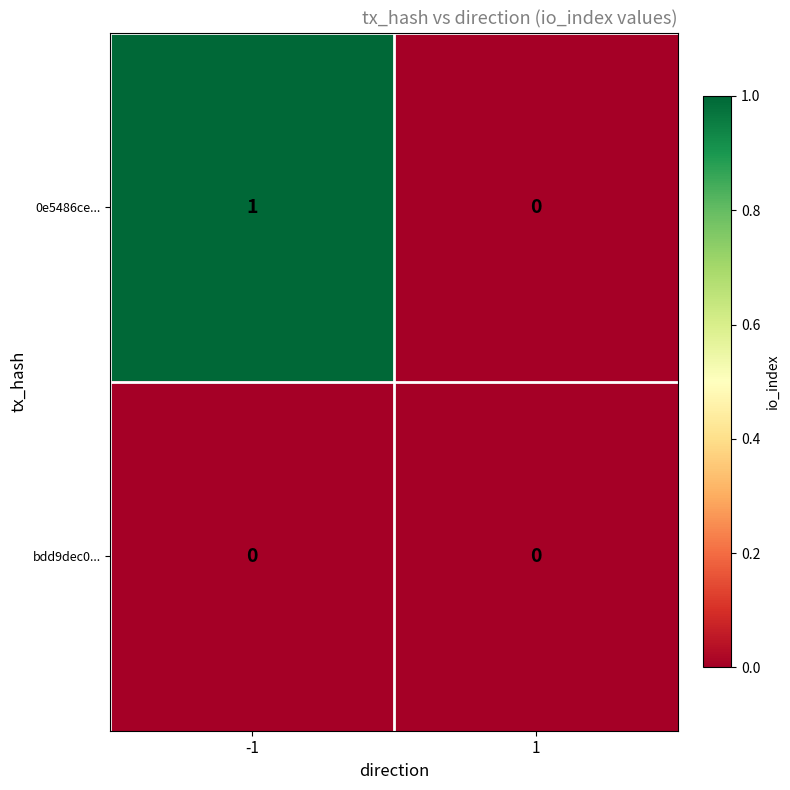

What is the total value across all series at -1?

1